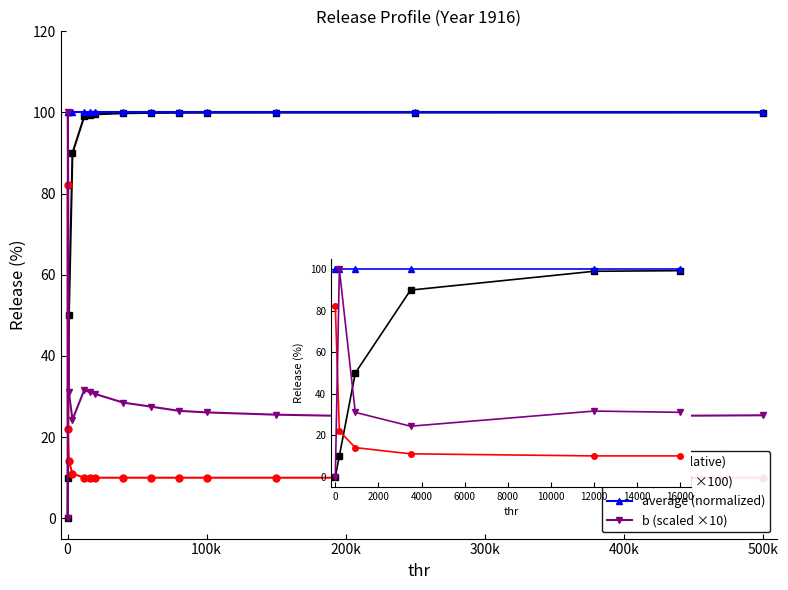

What is the maximum value shown in the chart?

100.0